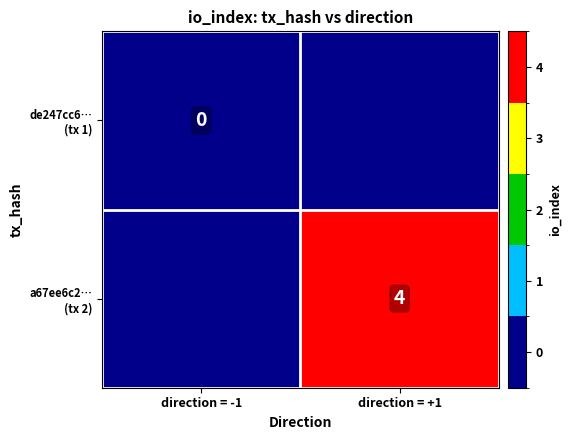

The a67ee6c2… (tx 2) series shows 7 at direction = +1. True or false?

False